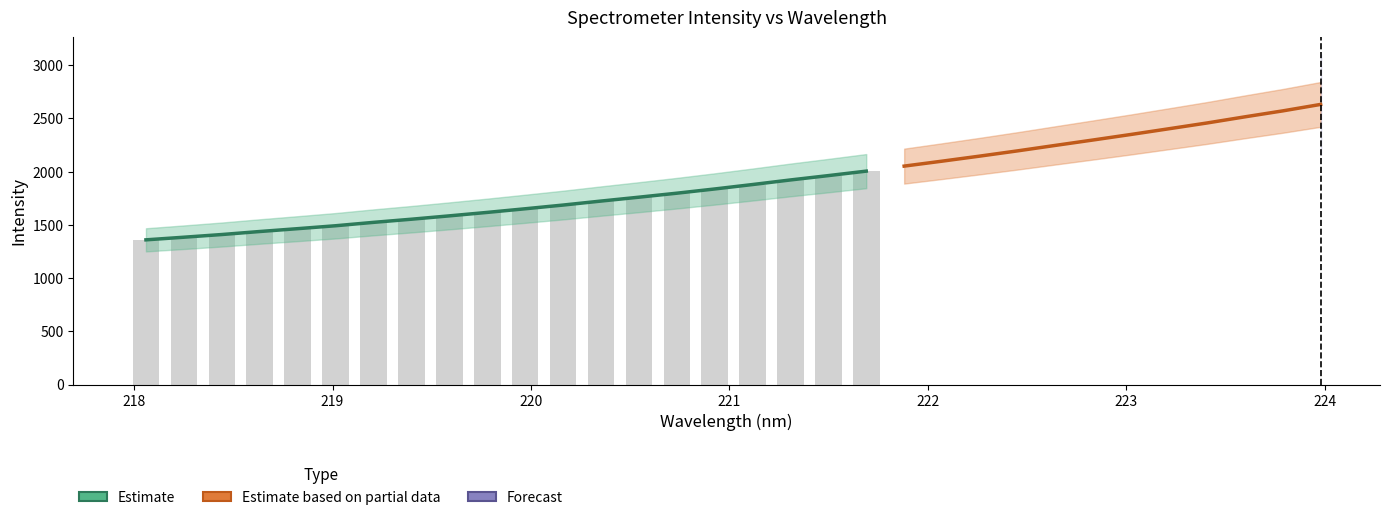

What is the difference between the second highest and minimum values in the y series?

1211.1